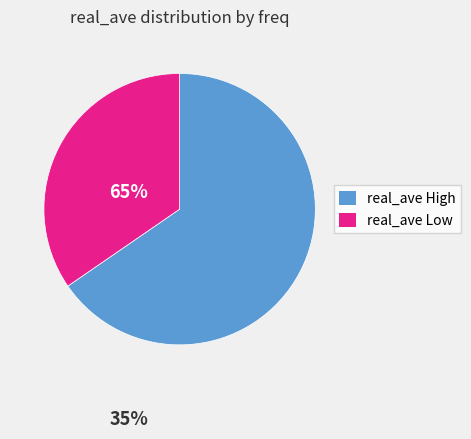

Is there a majority slice in this chart?

Yes